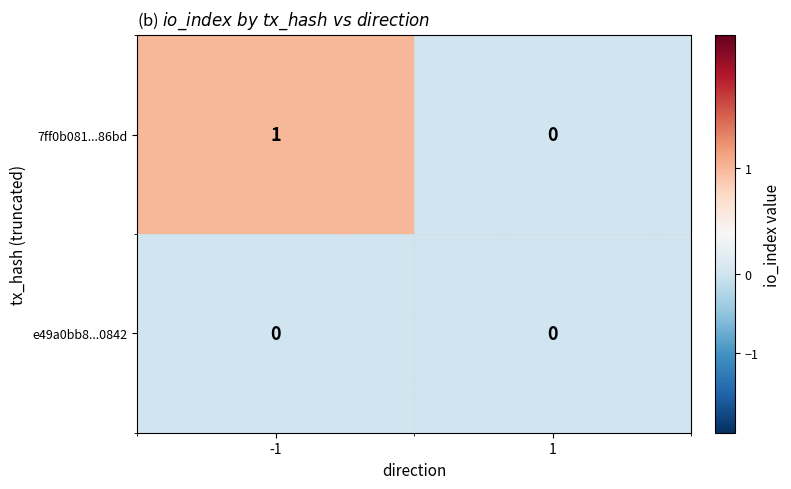

Which series has the largest range (max minus min)?

7ff0b081...86bd